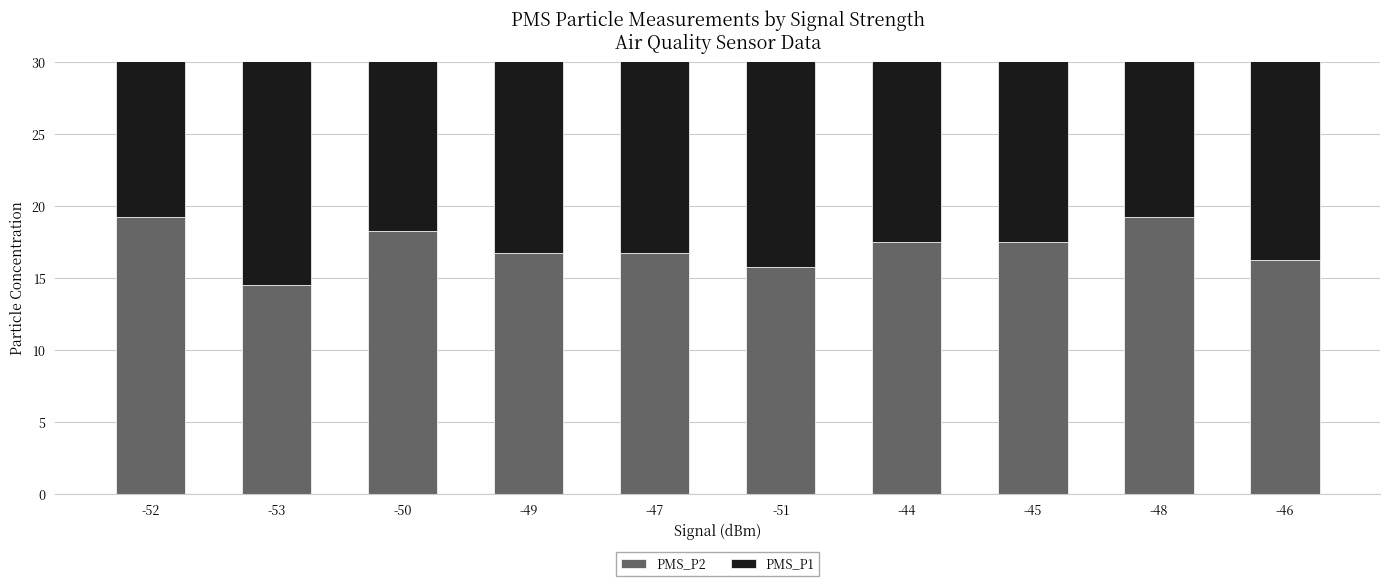

What is the average value of the PMS_P1 series?

18.3